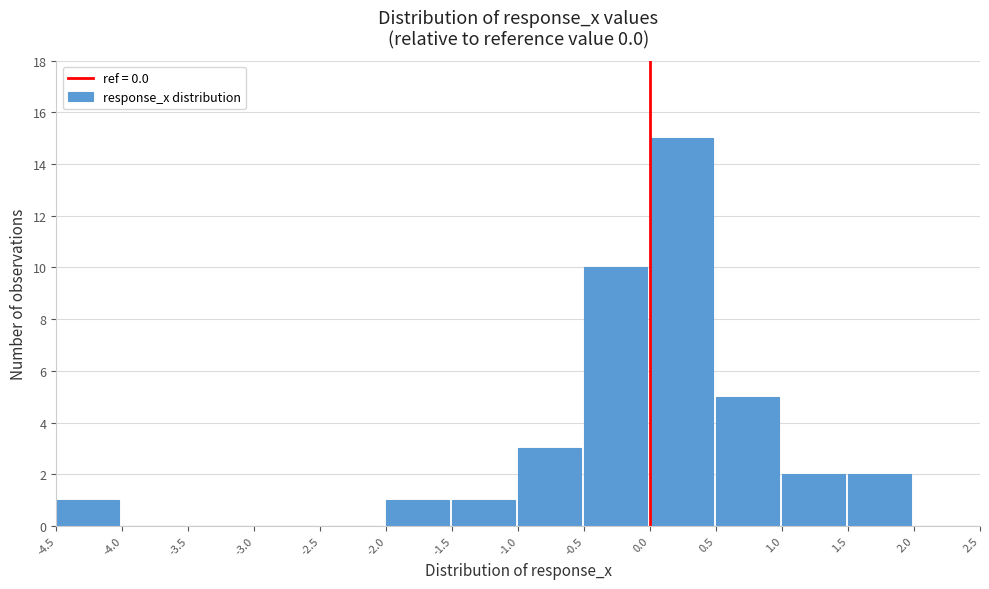

Reading left to right, list every bar in this chart as the range it spans on the x-axis followed by its height. The values are not printed on the chart, so give them approximately, as read against the axis.

-4.5 to -4.0: 1
-4.0 to -3.5: 0
-3.5 to -3.0: 0
-3.0 to -2.5: 0
-2.5 to -2.0: 0
-2.0 to -1.5: 1
-1.5 to -1.0: 1
-1.0 to -0.5: 3
-0.5 to 0.0: 10
0.0 to 0.5: 15
0.5 to 1.0: 5
1.0 to 1.5: 2
1.5 to 2.0: 2
2.0 to 2.5: 0